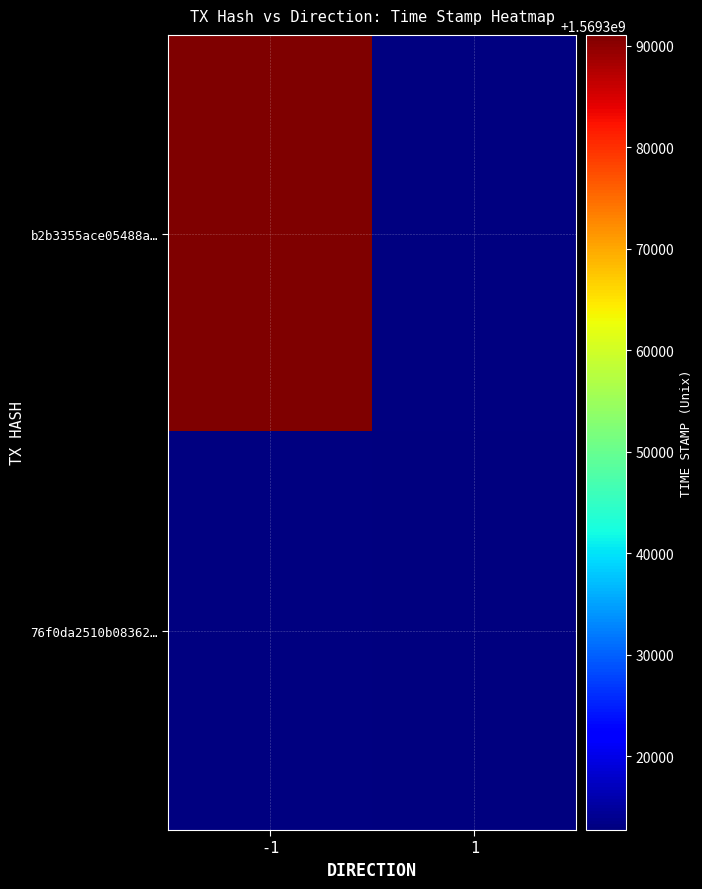

Is the value of 76f0da2510b08362… at 1 greater than the value of b2b3355ace05488a… at -1?

No